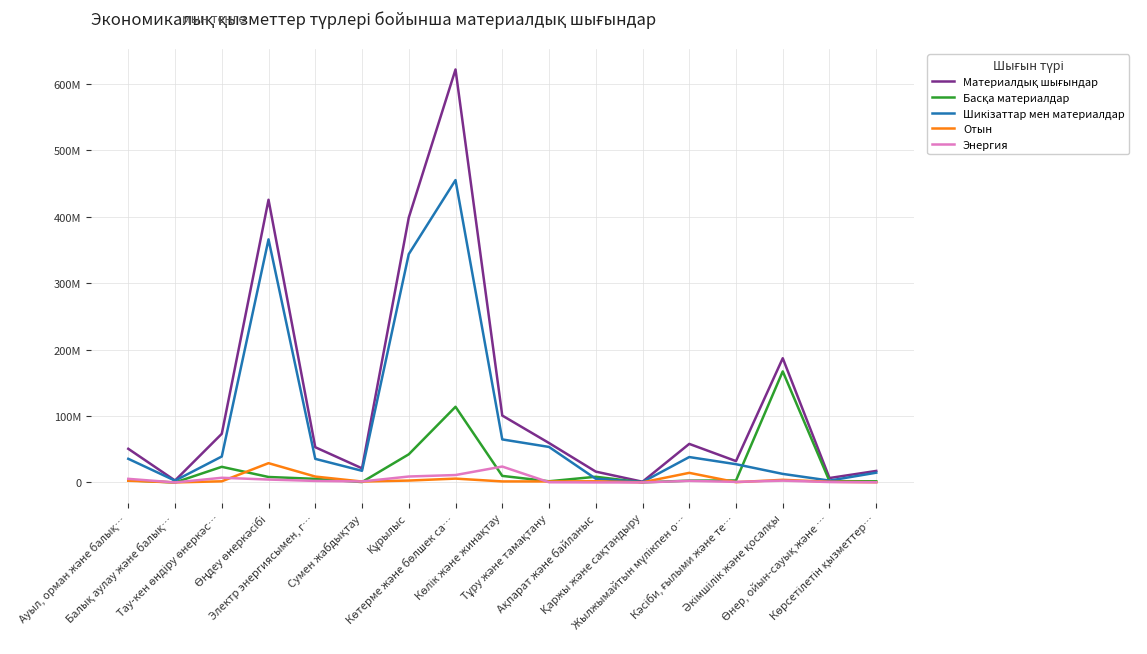

True or false: Шикізаттар мен материалдар and Энергия cross at least once.

False